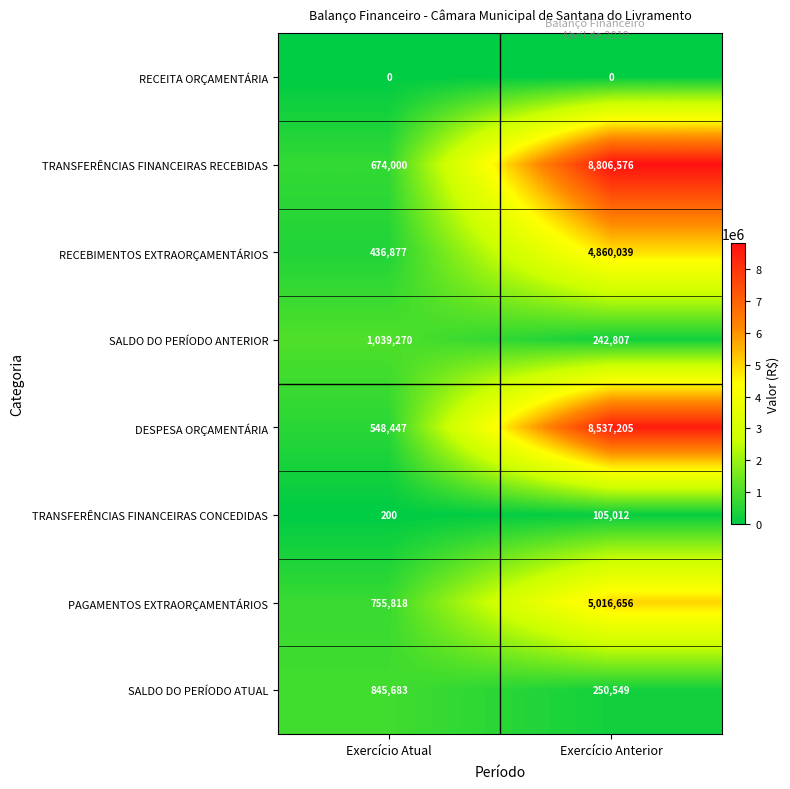

What is the difference between the maximum and minimum values in the PAGAMENTOS EXTRAORÇAMENTÁRIOS series?

4260838